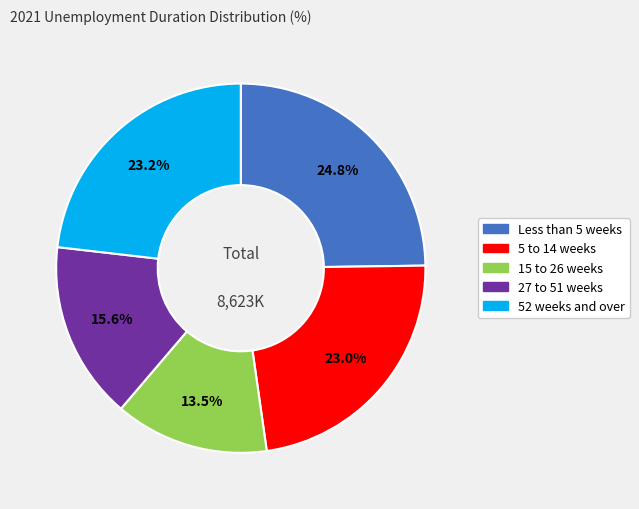

The 52 weeks and over slice represents 23% of the pie. True or false?

True